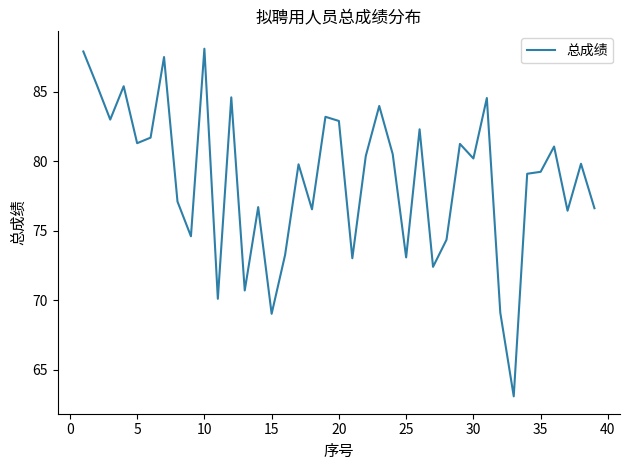

What is the greatest value displayed?

88.1